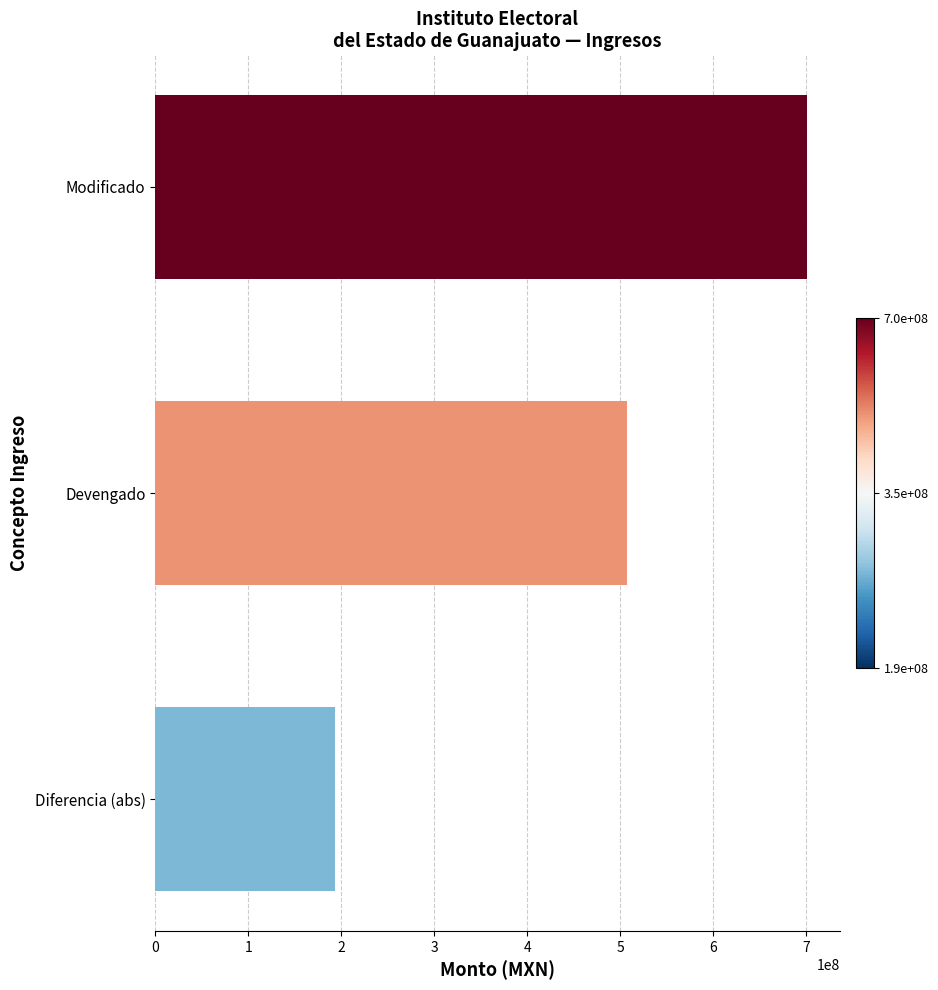

What is the difference between the maximum and minimum values?

507352347.8